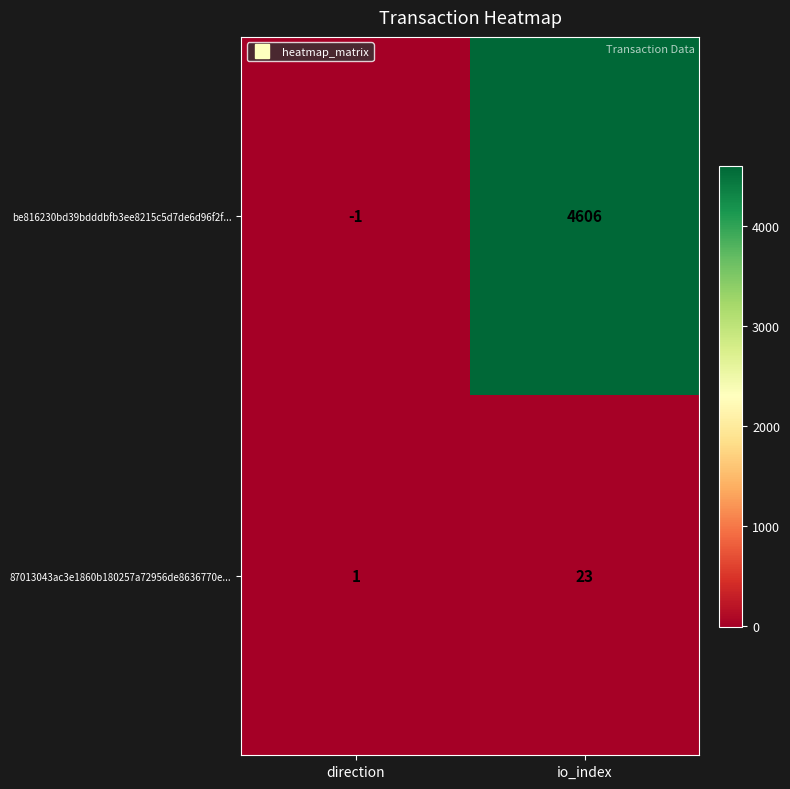

What is the sum of the 87013043ac3e1860b180257a72956de8636770e... values at io_index and direction?

24